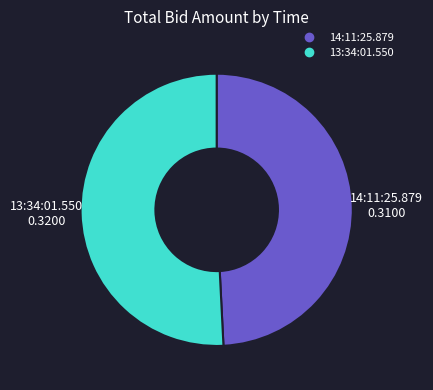

Is the sum of 14:11:25.879 and 13:34:01.550 greater than half?

Yes